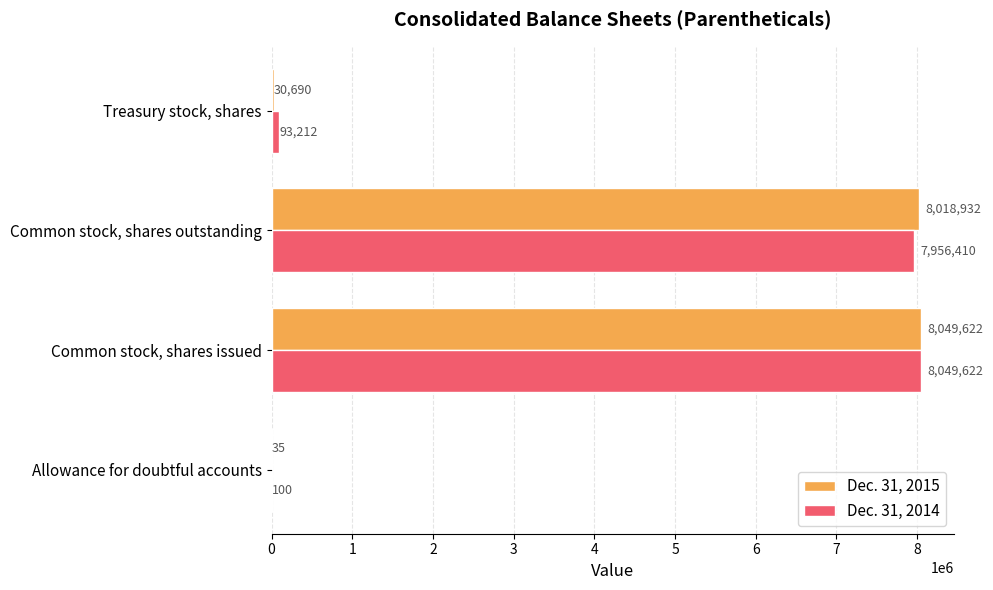

What is the greatest value displayed?

8049622